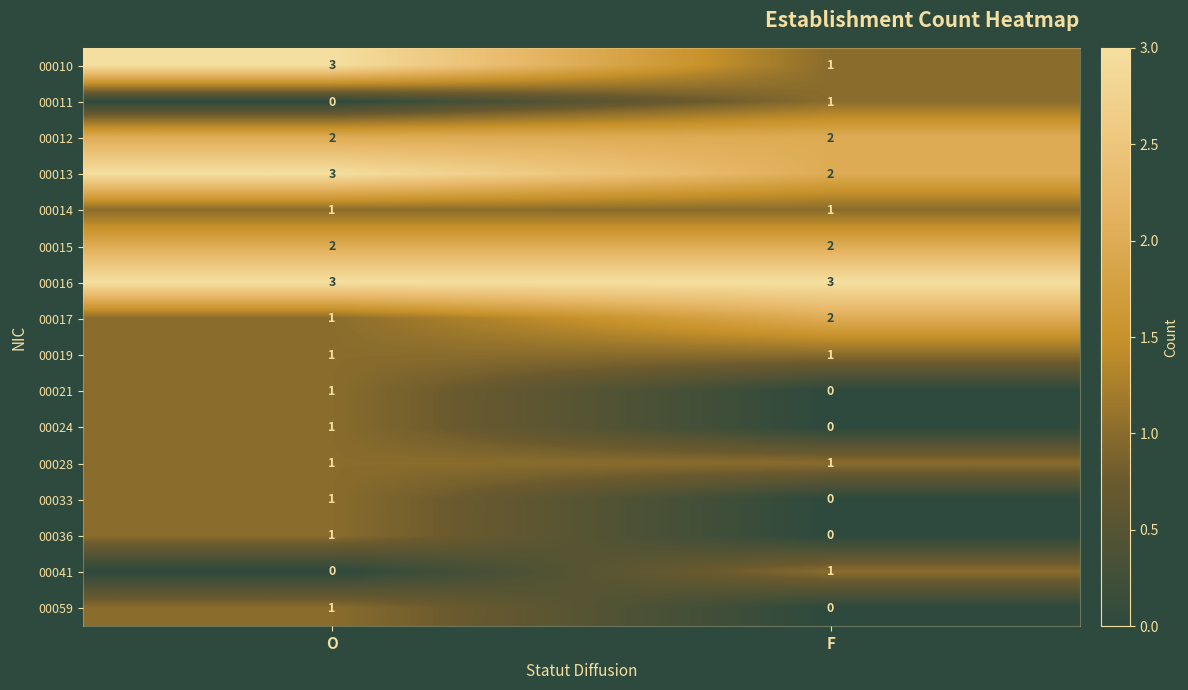

What is the difference between the highest and lowest values at O?

3